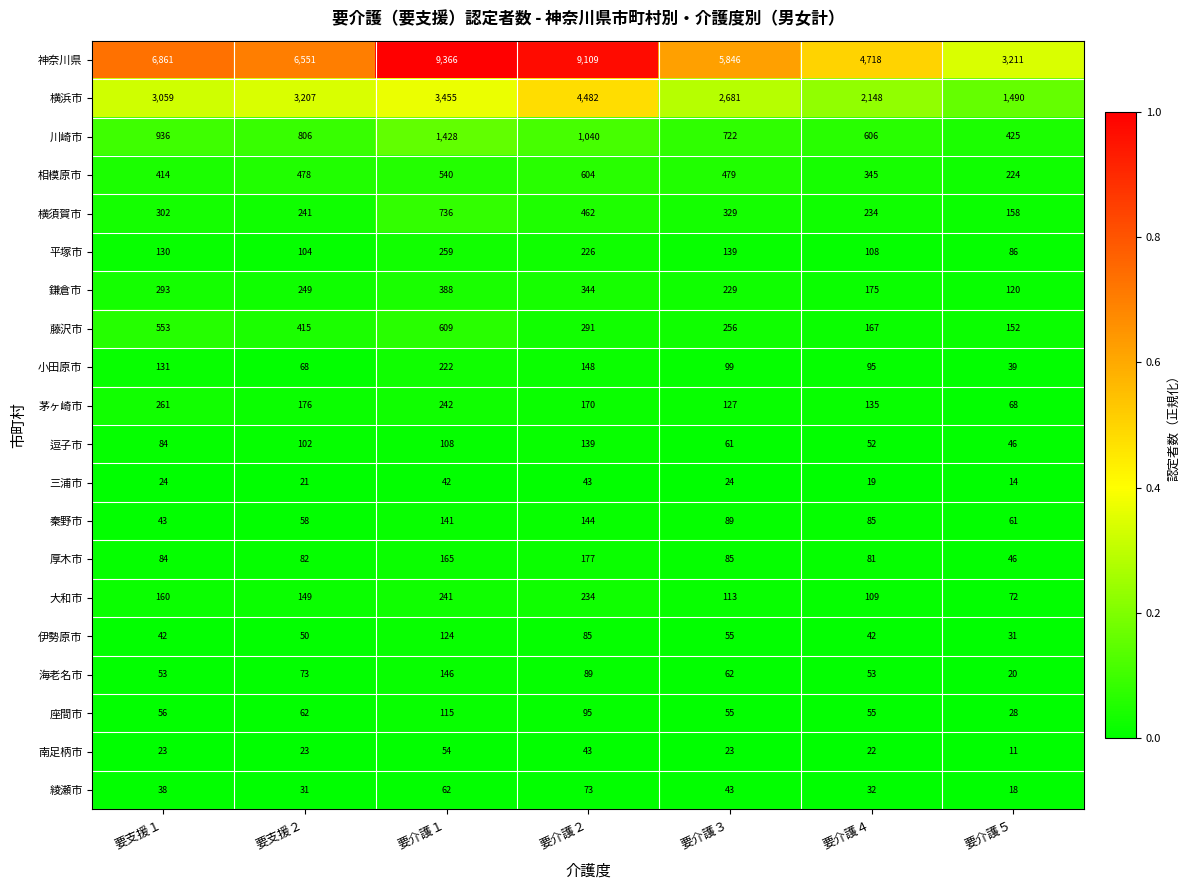

What is the difference between the highest and lowest values at 要介護４?

4699